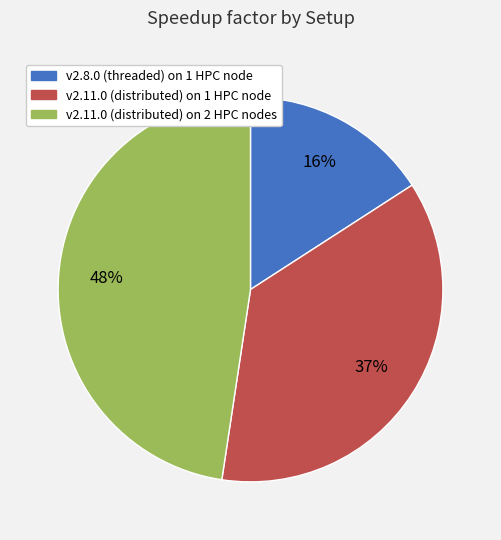

What percentage is the v2.8.0 (threaded) on 1 HPC node slice, to the nearest percent?

16%